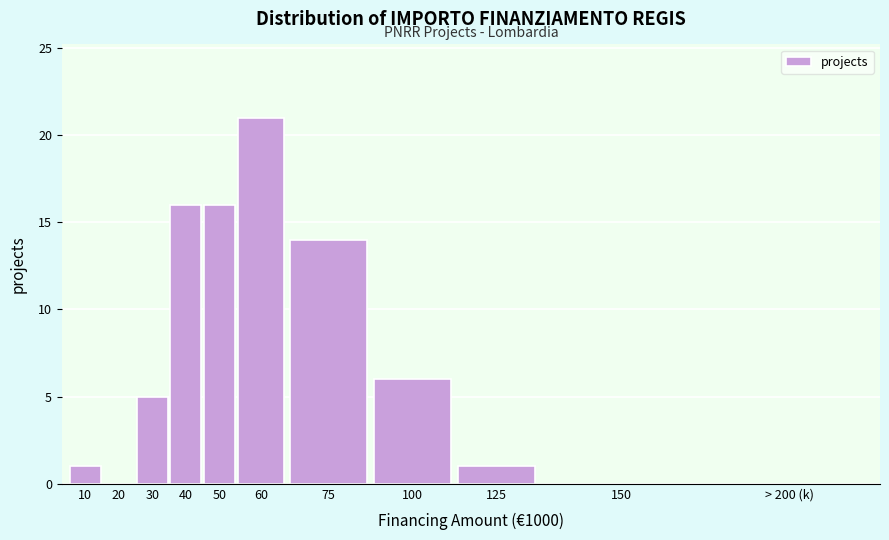

Reading right to left, what are all the values shown in this chart?

> 200 (k)=0	150=0	125=1	100=6	75=14	60=21	50=16	40=16	30=5	20=0	10=1